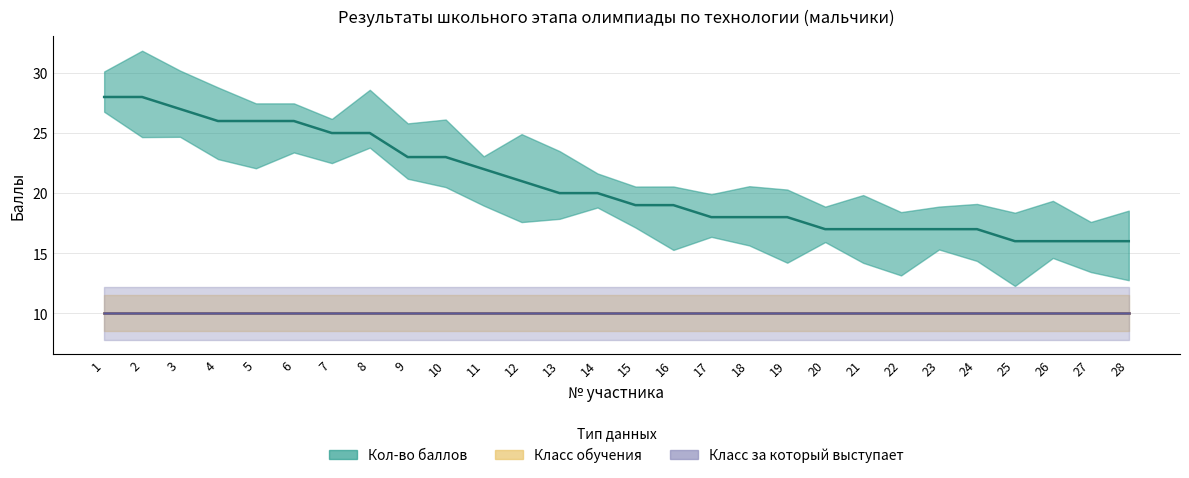

Which series has the largest range (max minus min)?

Кол-во баллов